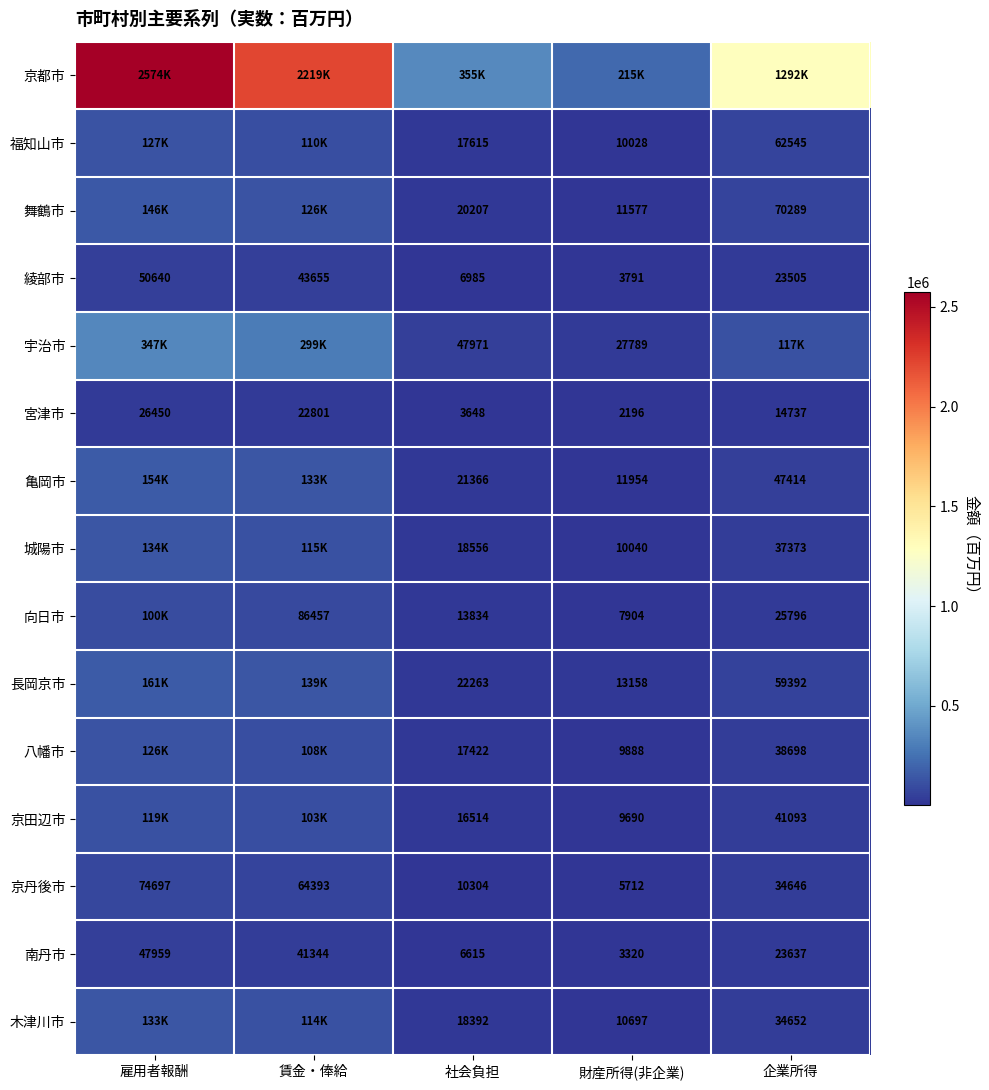

What is the difference between the 南丹市 values at 雇用者報酬 and 財産所得(非企業)?

44639